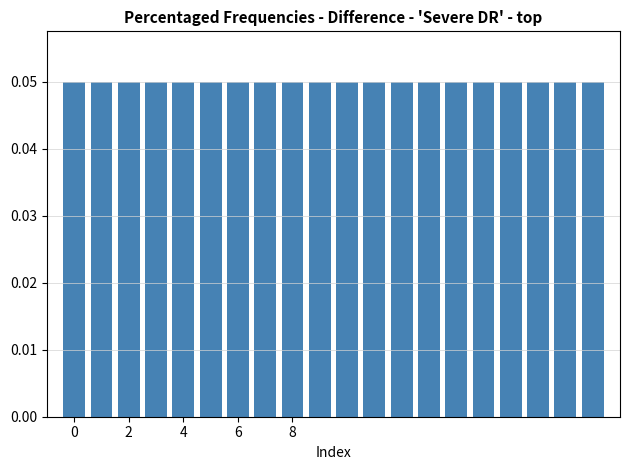

What is the sum of all values?

1.0